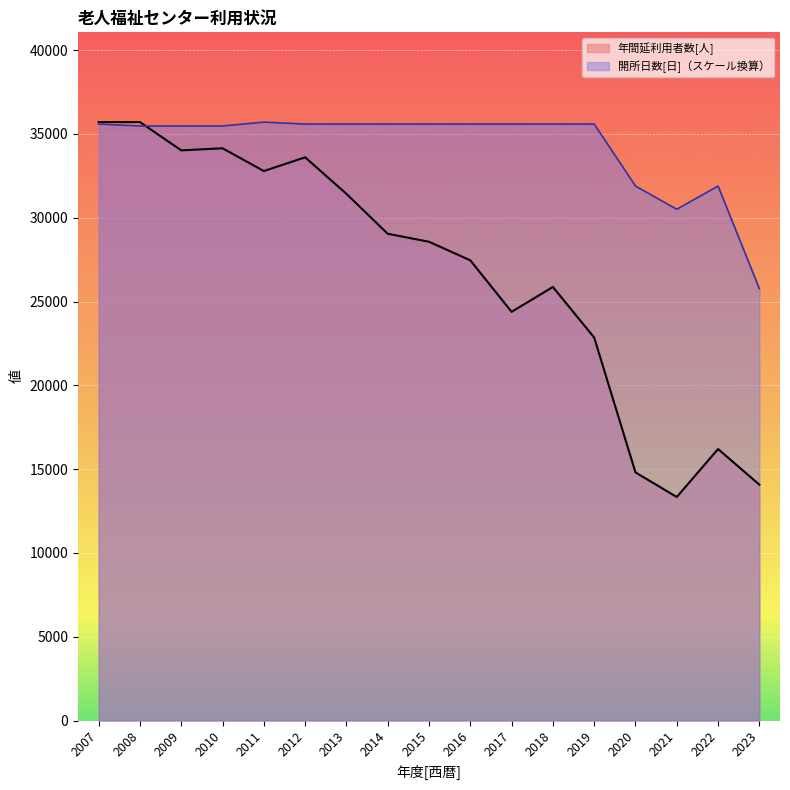

Where do 開所日数[日] and 年間延利用者数[人] first cross each other?

2008 and 2009